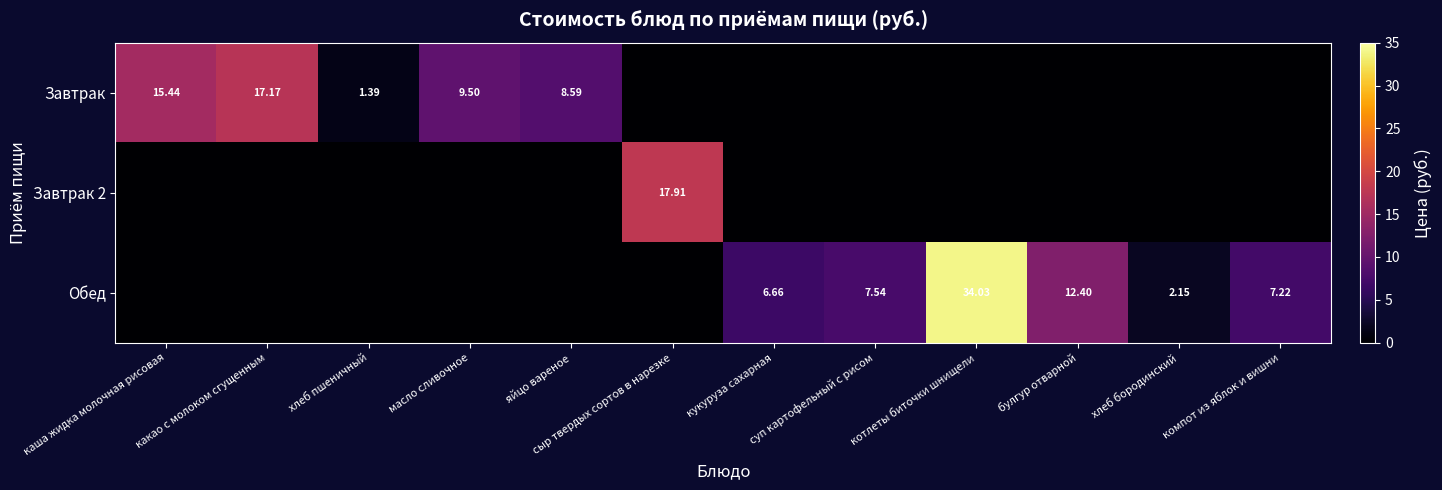

Is it true that Обед equals 0.0 at каша жидка молочная рисовая?

True